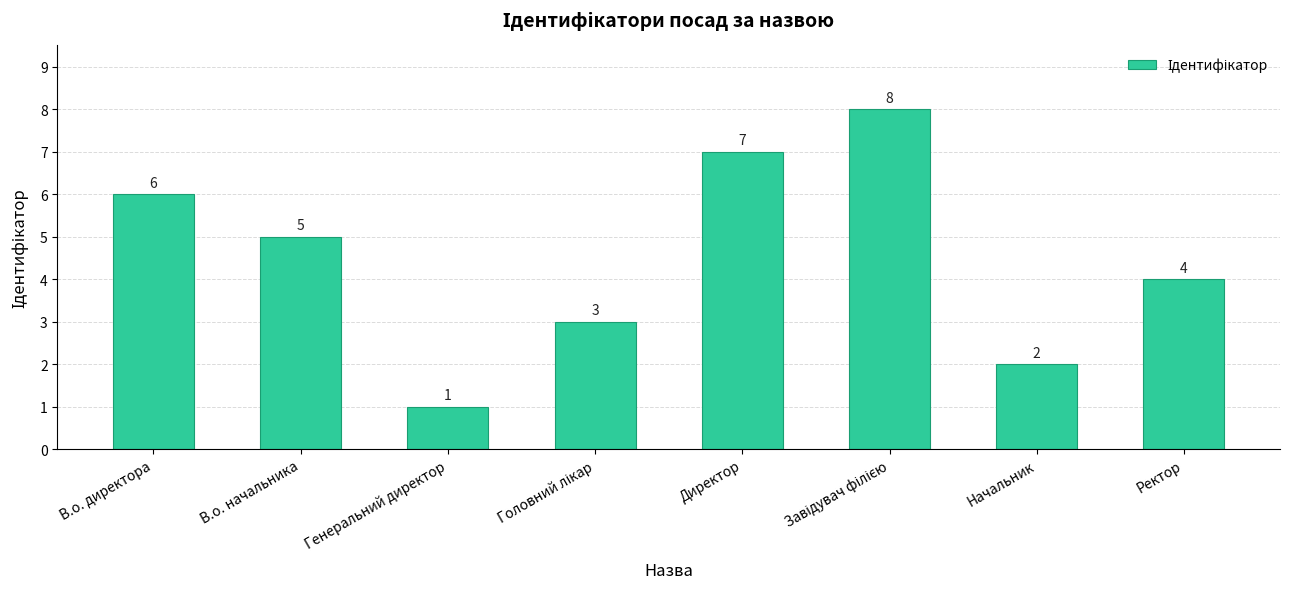

At which category does the chart reach its minimum across all series?

Генеральний директор